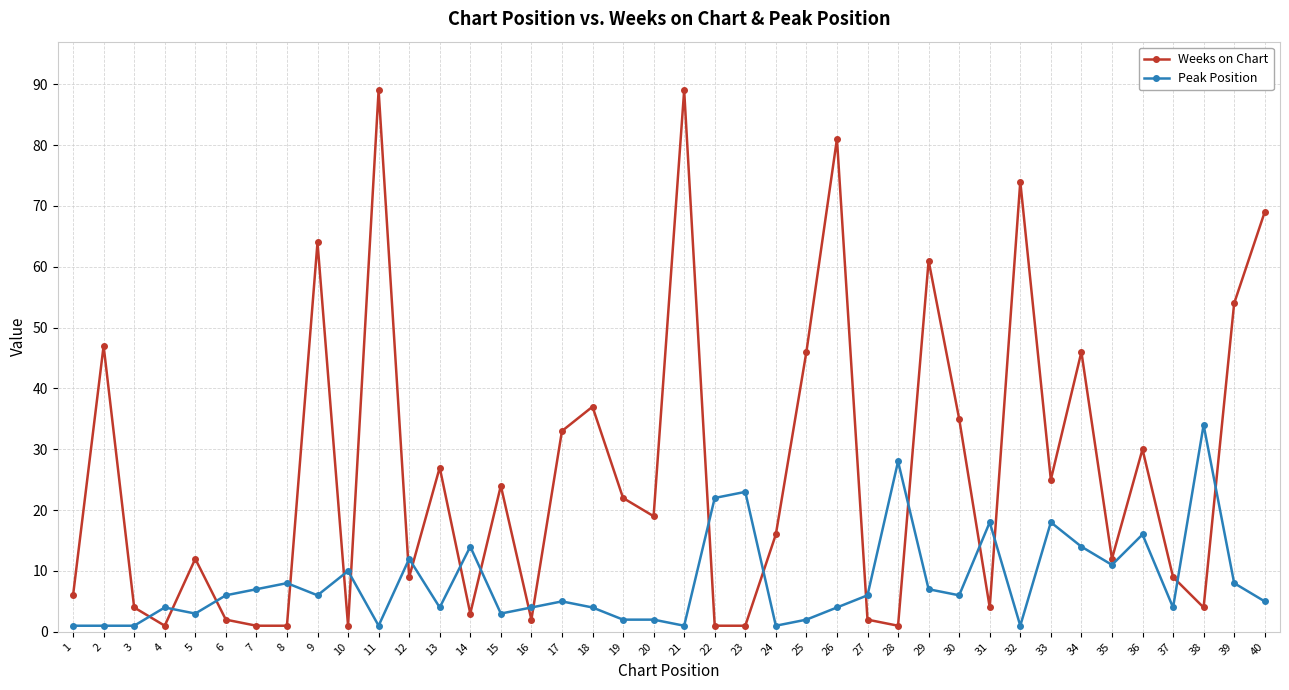

Which series has the largest total across all categories?

Weeks on Chart